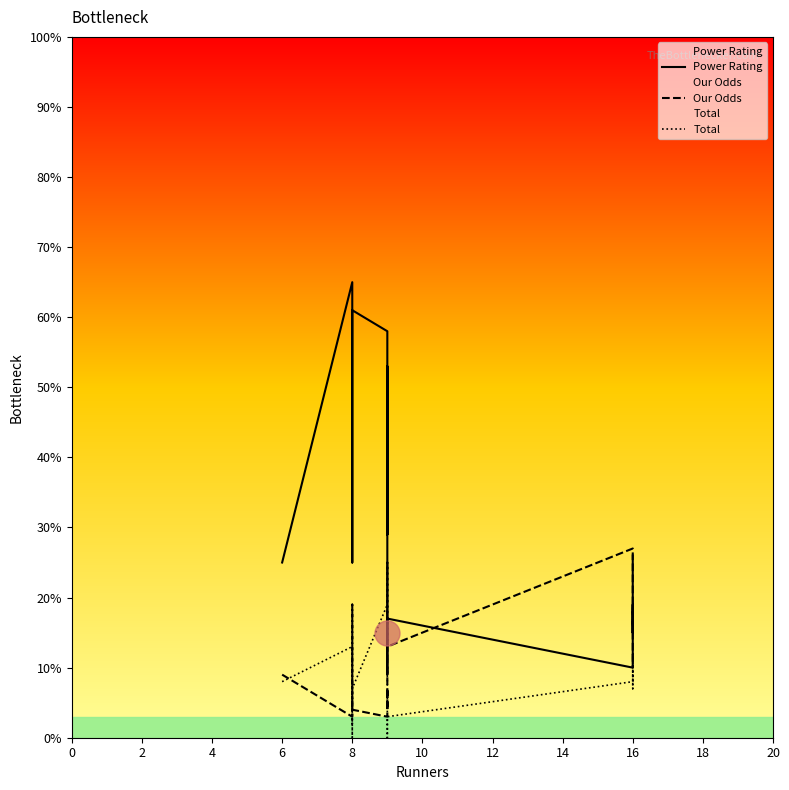

List the series in order of their overall mean, lowest first.

Total, Our Odds, Power Rating